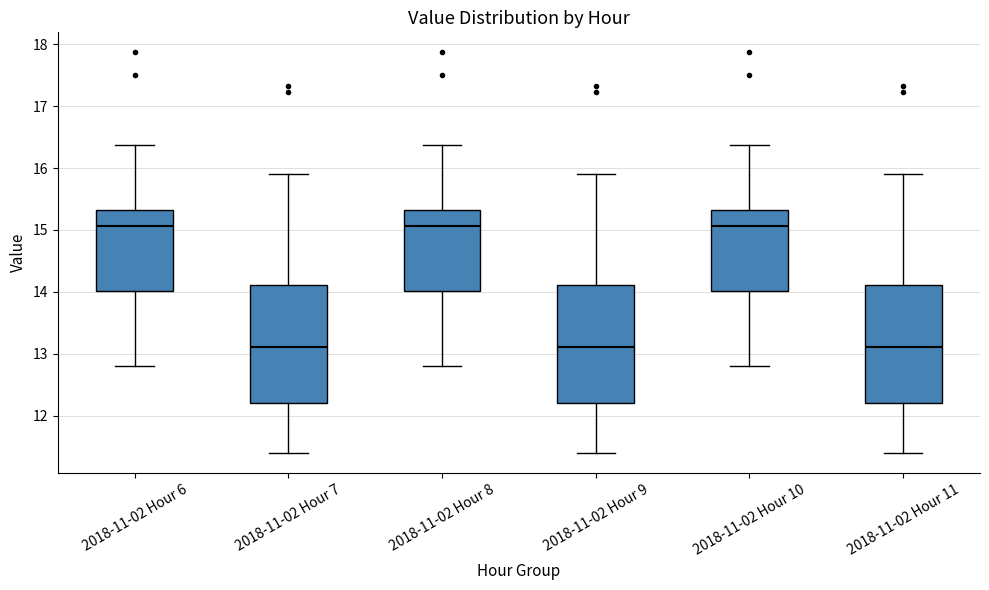

Reading left to right, transcribe this box plot: for each box, give where its median line is, the range the box spans, and where its two whiskers end, as read against the y-axis. The values are not printed on the chart, so give them approximately, as read against the axis.

2018-11-02 Hour 6: median 15.1, box 14.0 to 15.3, whiskers 12.8 to 16.4
2018-11-02 Hour 7: median 13.1, box 12.2 to 14.1, whiskers 11.4 to 15.9
2018-11-02 Hour 8: median 15.1, box 14.0 to 15.3, whiskers 12.8 to 16.4
2018-11-02 Hour 9: median 13.1, box 12.2 to 14.1, whiskers 11.4 to 15.9
2018-11-02 Hour 10: median 15.1, box 14.0 to 15.3, whiskers 12.8 to 16.4
2018-11-02 Hour 11: median 13.1, box 12.2 to 14.1, whiskers 11.4 to 15.9